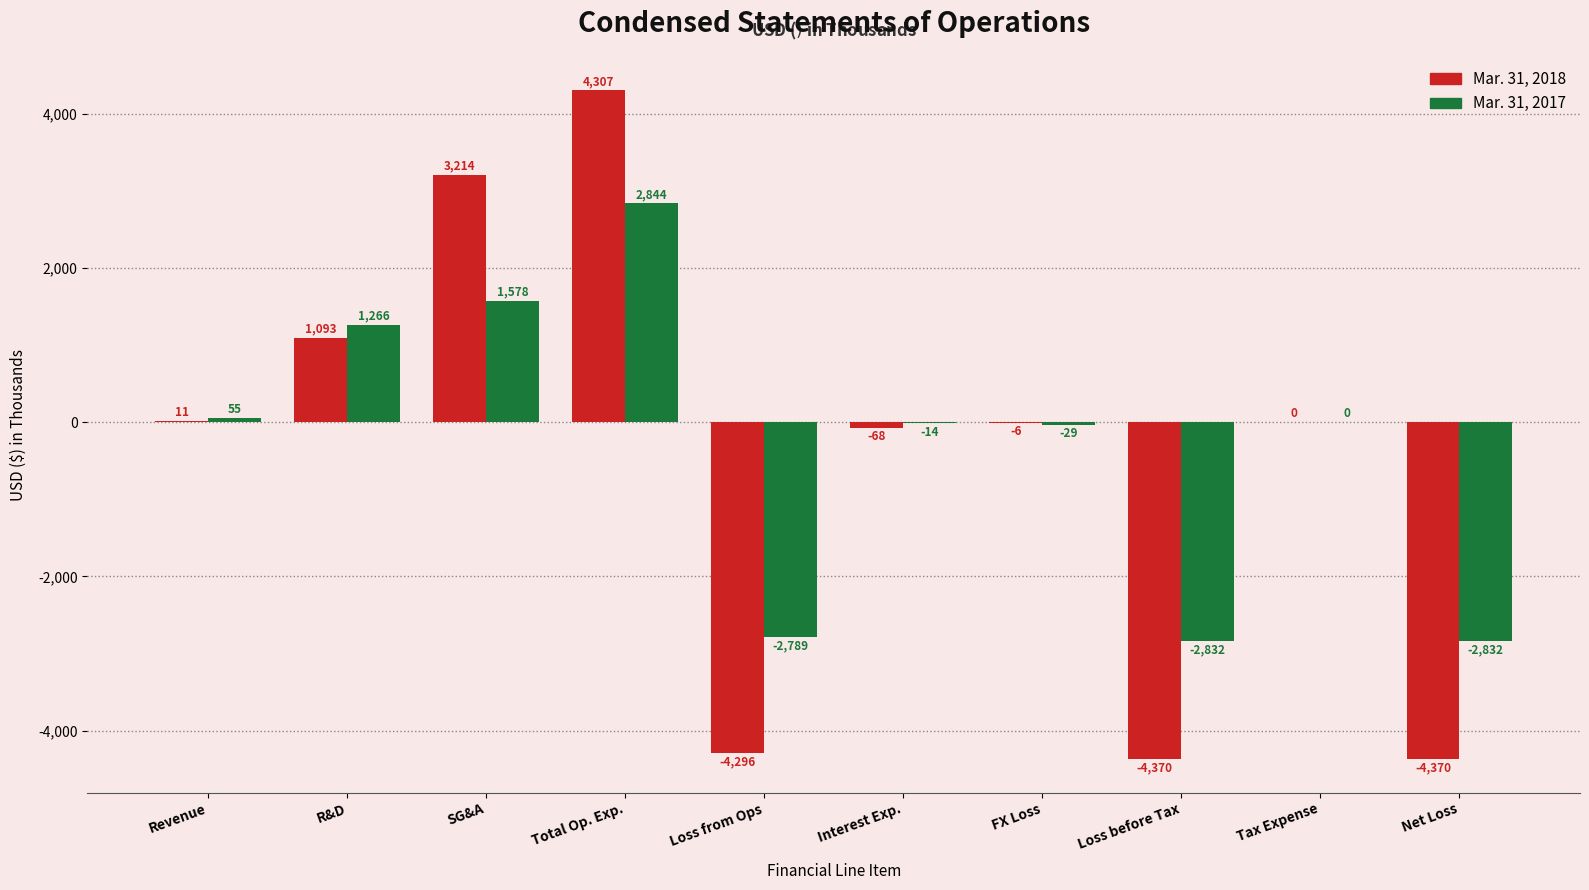

Which series changed the most between Revenue and Loss before Tax?

Mar. 31, 2018